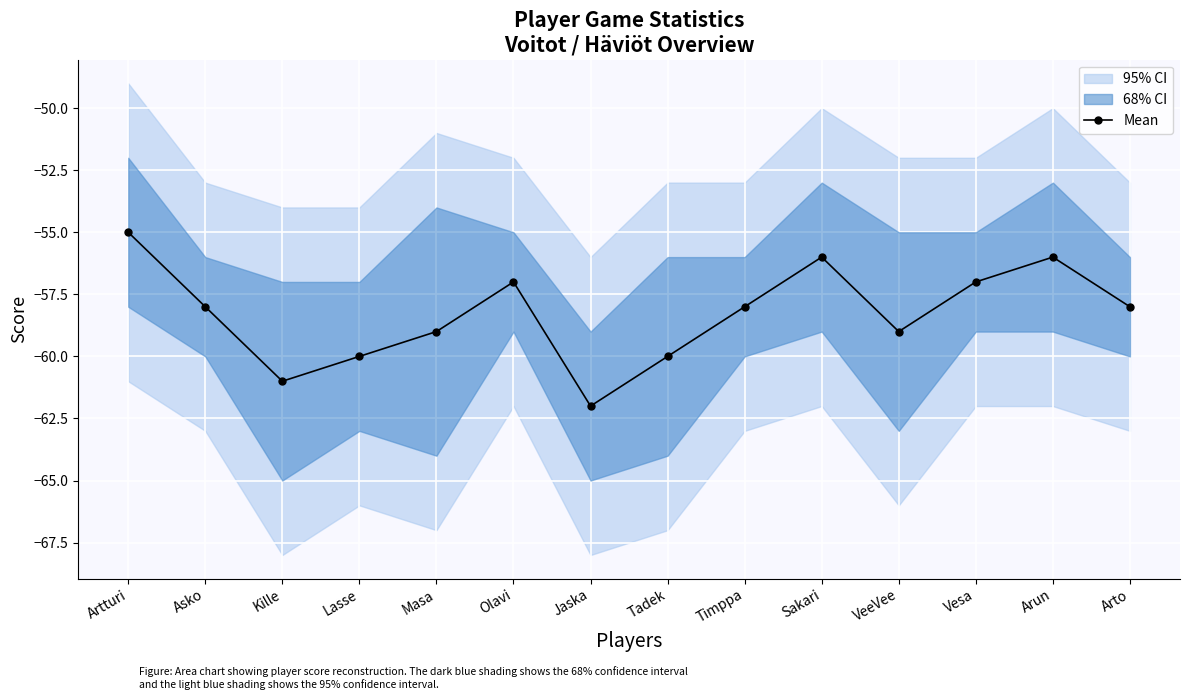

What is the label of the 5th point from the right?

Sakari